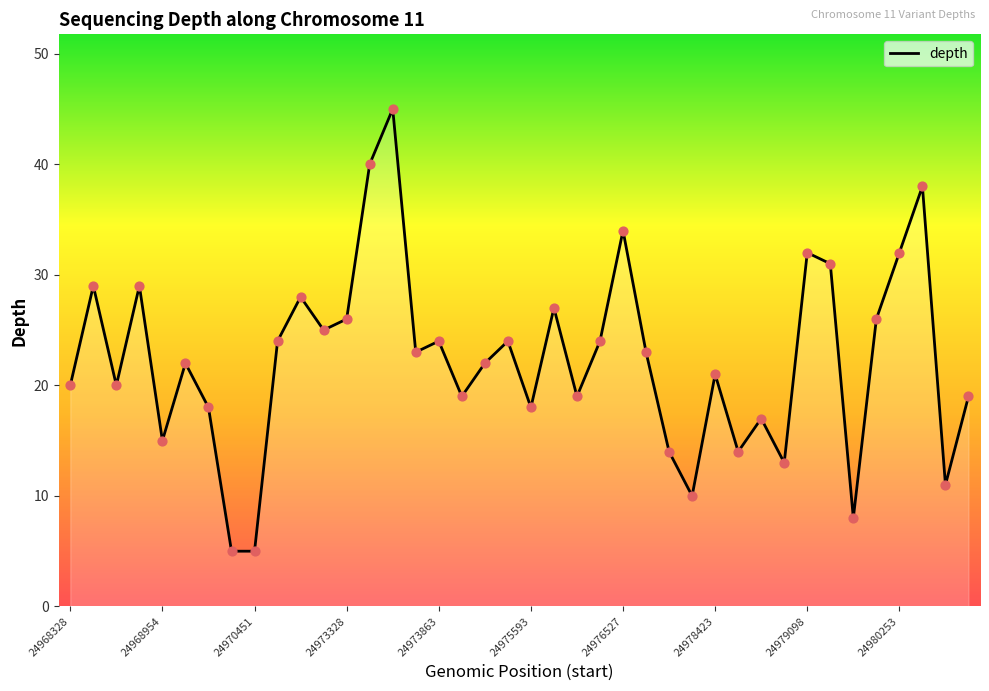

What is the minimum value shown in the chart?

5